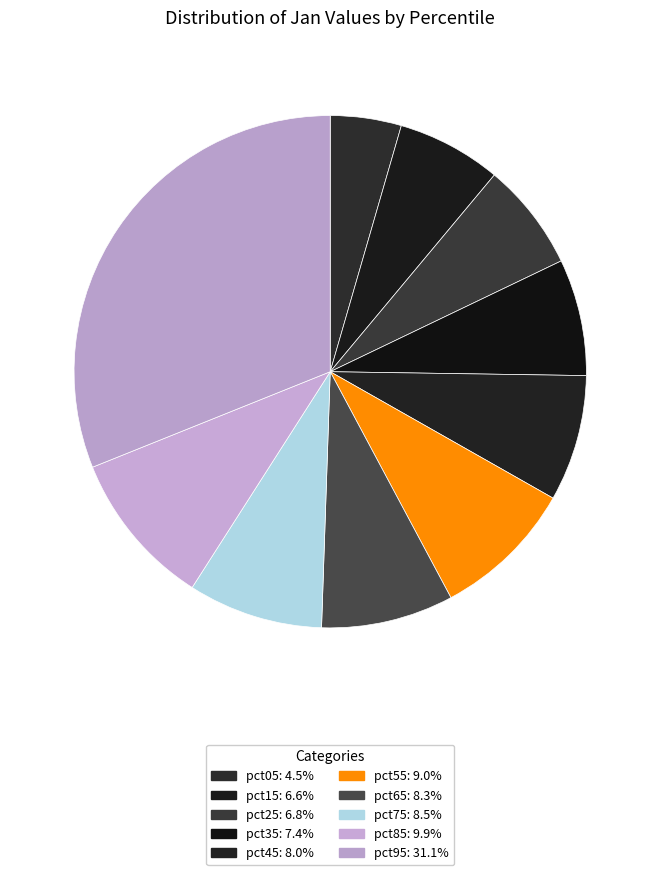

To the nearest percent, what is the difference between the largest and smallest slice percentages?

27%